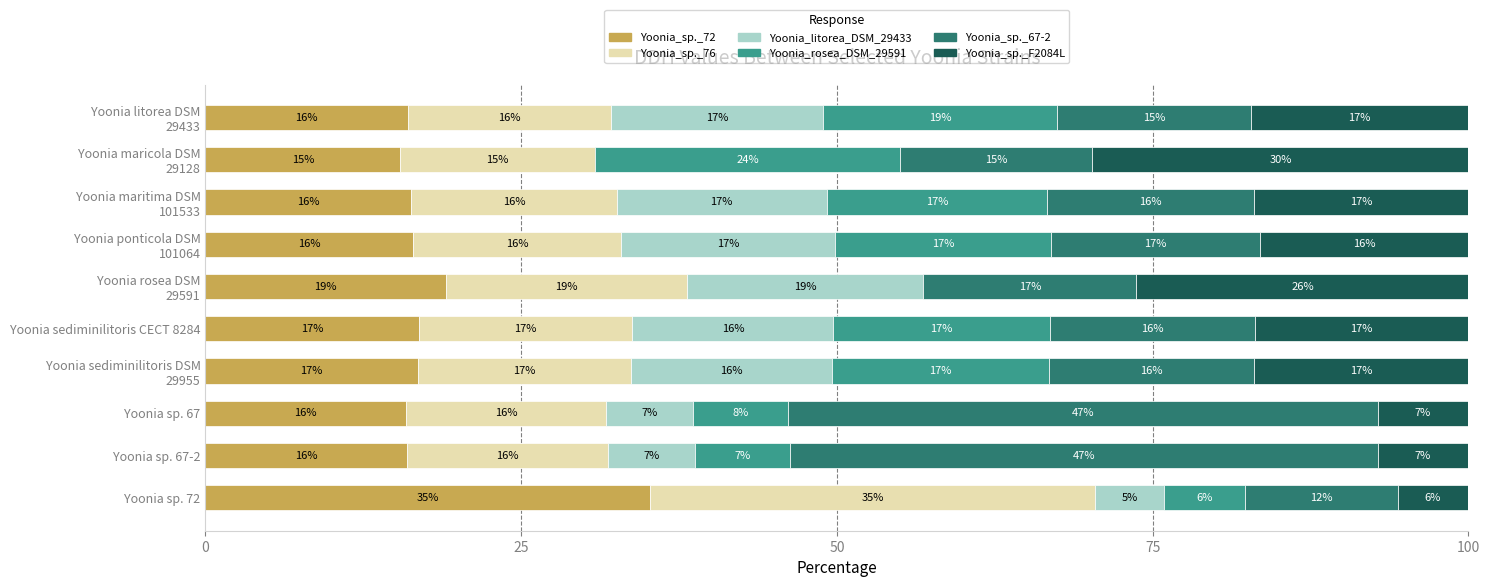

Count the number of categories in the chart.

10